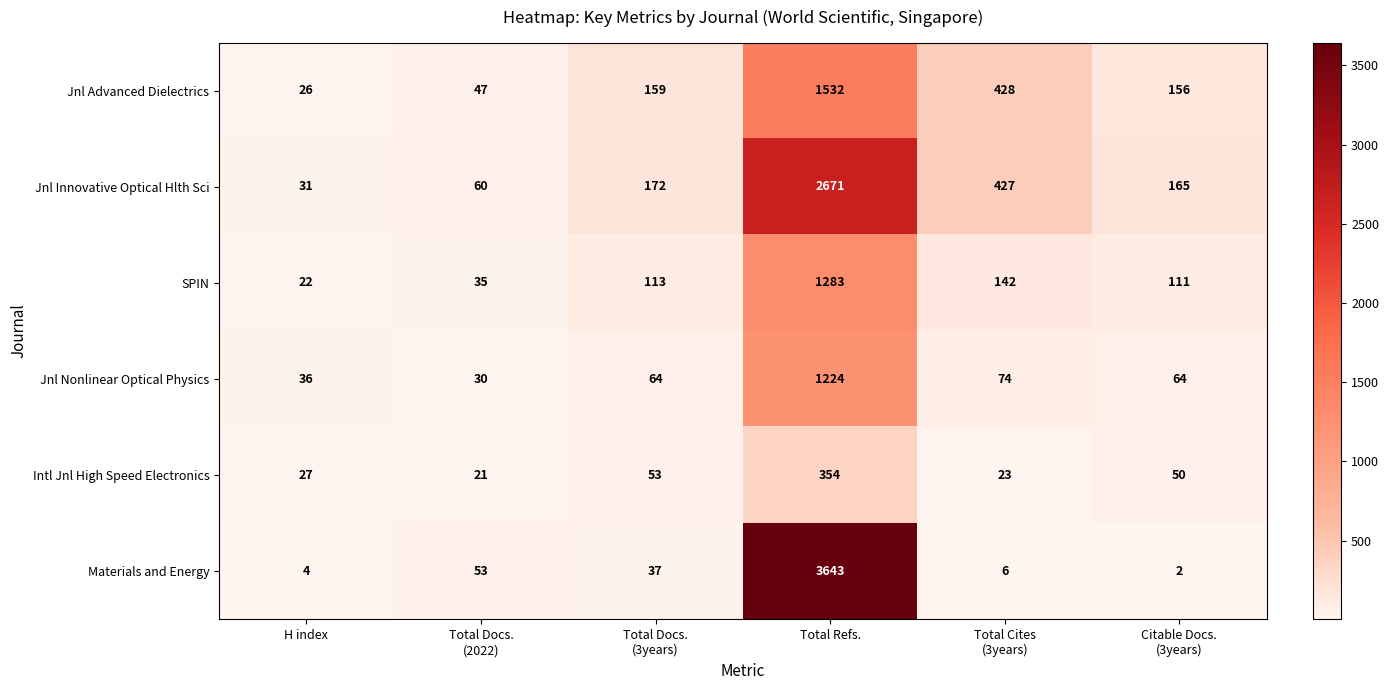

How many distinct data groups are displayed?

6